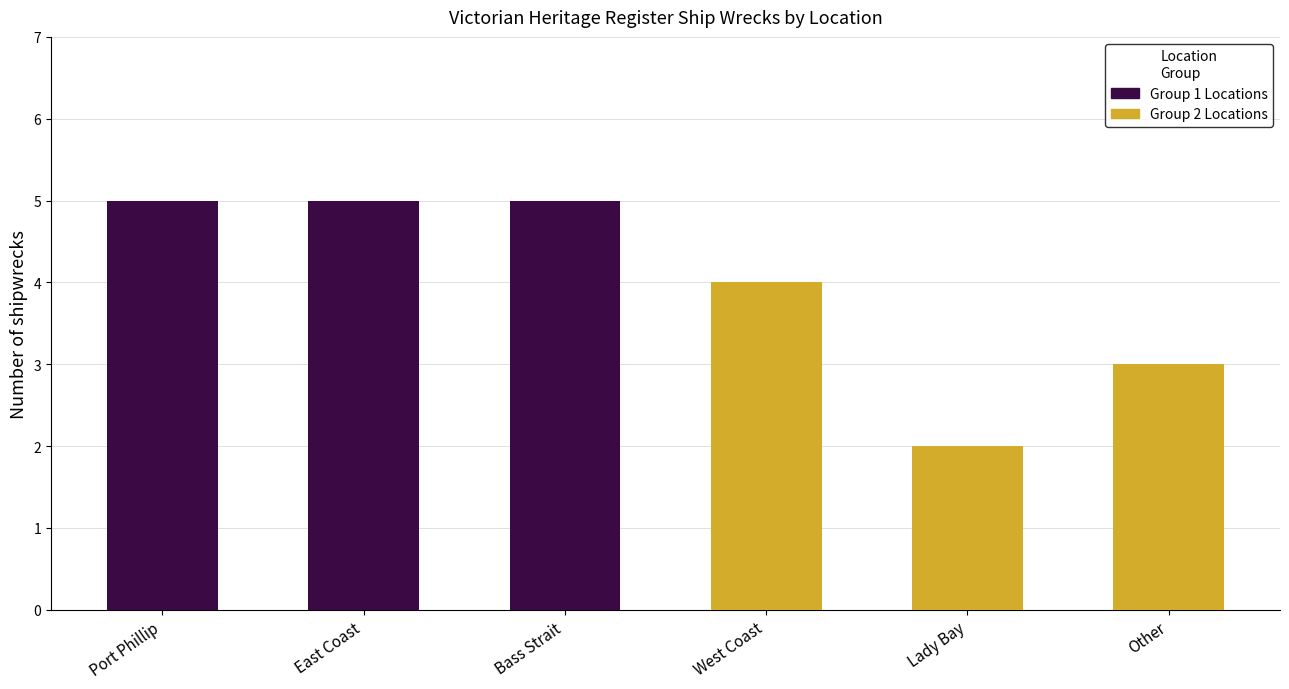

Which series has the largest total across all categories?

Victorian Heritage (Group 1)